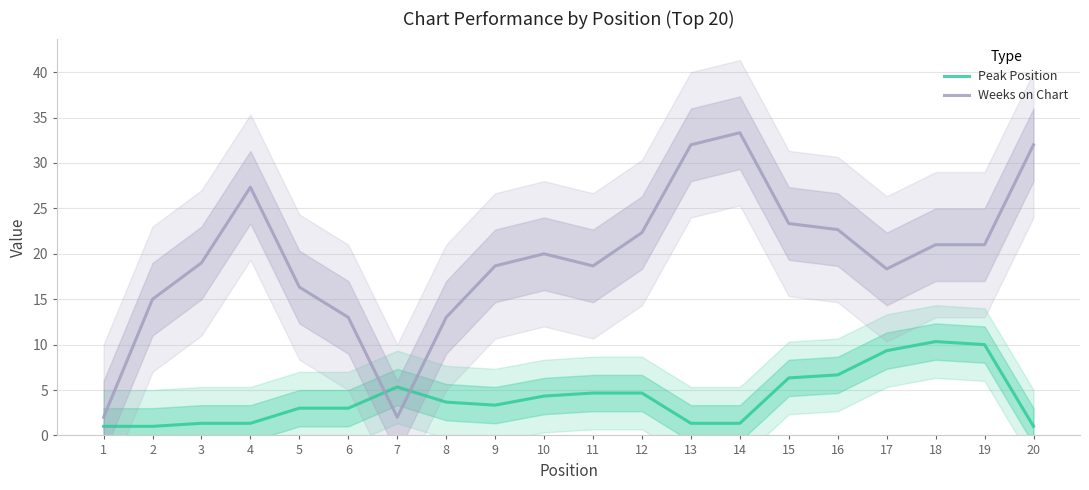

The value of Weeks on Chart at 2 is 9.2. True or false?

False